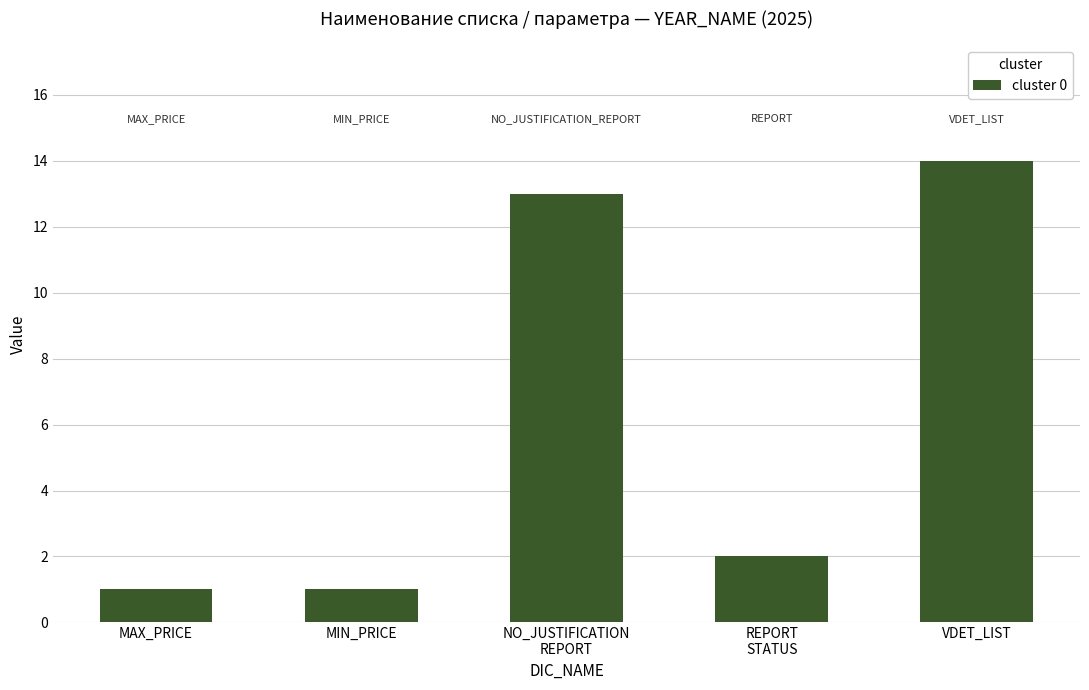

How many distinct data groups are displayed?

1